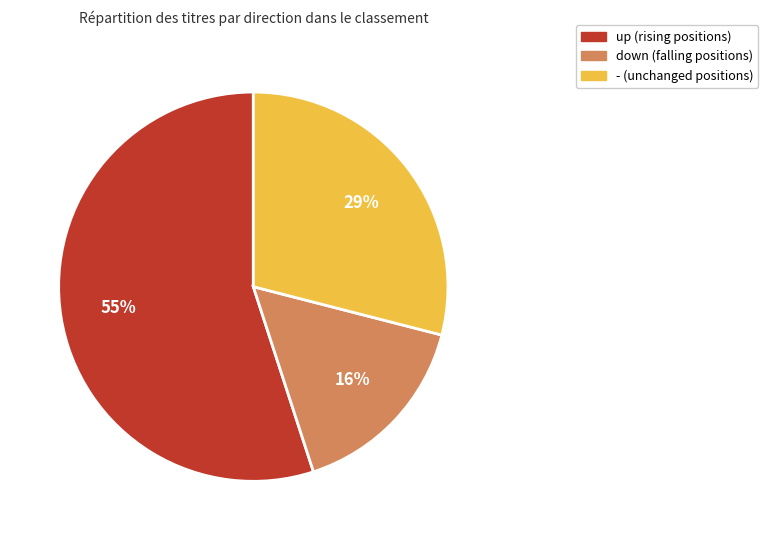

To the nearest percent, what is the average slice percentage?

33%